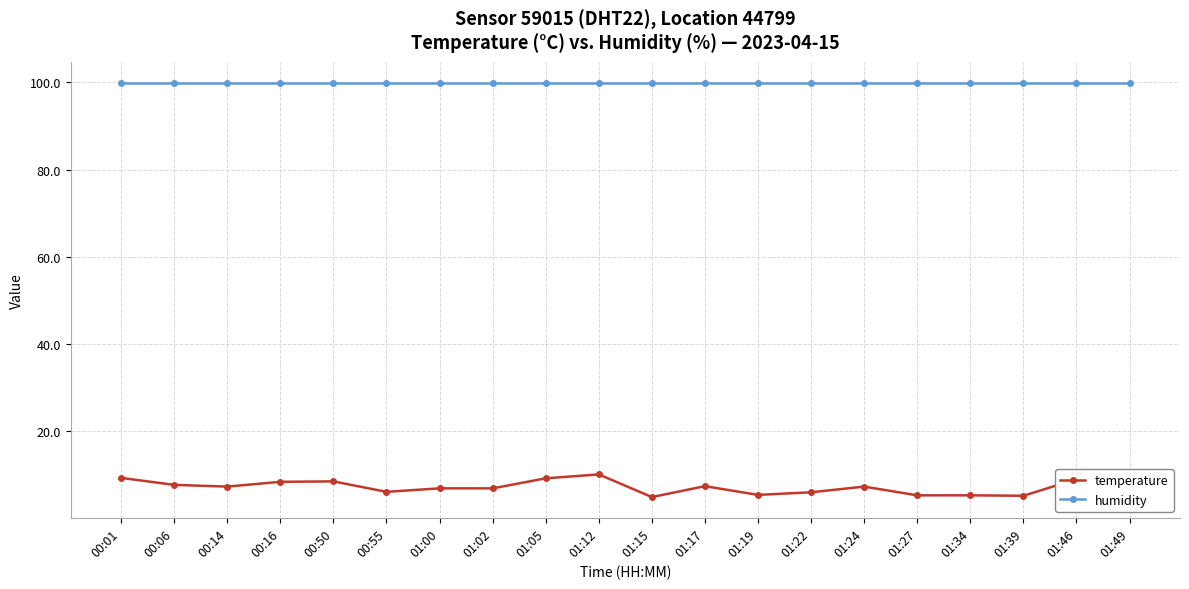

True or false: temperature has more than 2 points higher than both neighbors.

True